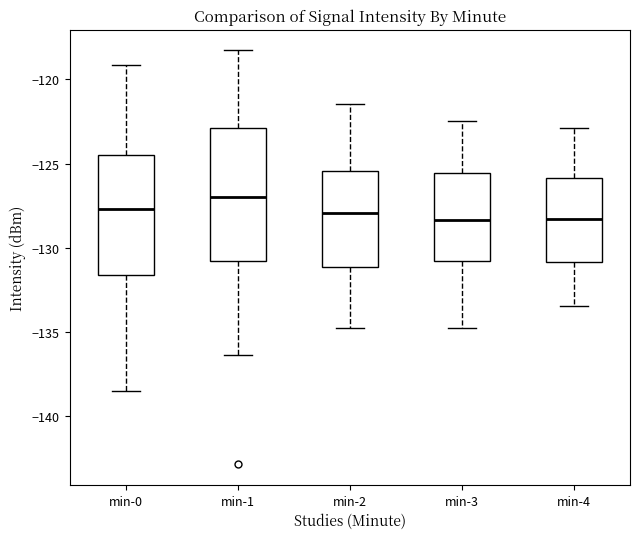

Reading left to right, transcribe this box plot: for each box, give where its median line is, the range the box spans, and where its two whiskers end, as read against the y-axis. The values are not printed on the chart, so give them approximately, as read against the axis.

min-0: median -127.5, box -131.5 to -124.5, whiskers -138.5 to -119.0
min-1: median -127.0, box -131.0 to -123.0, whiskers -136.5 to -118.5
min-2: median -128.0, box -131.0 to -125.5, whiskers -135.0 to -121.5
min-3: median -128.5, box -131.0 to -125.5, whiskers -135.0 to -122.5
min-4: median -128.5, box -131.0 to -126.0, whiskers -133.5 to -123.0